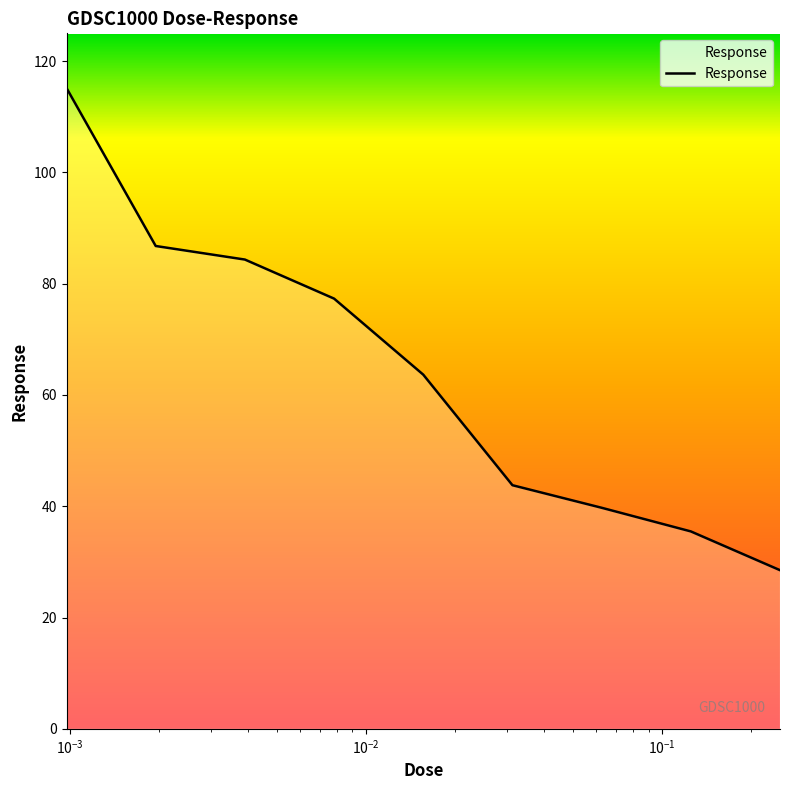

What is the difference between the maximum and minimum values?

86.7